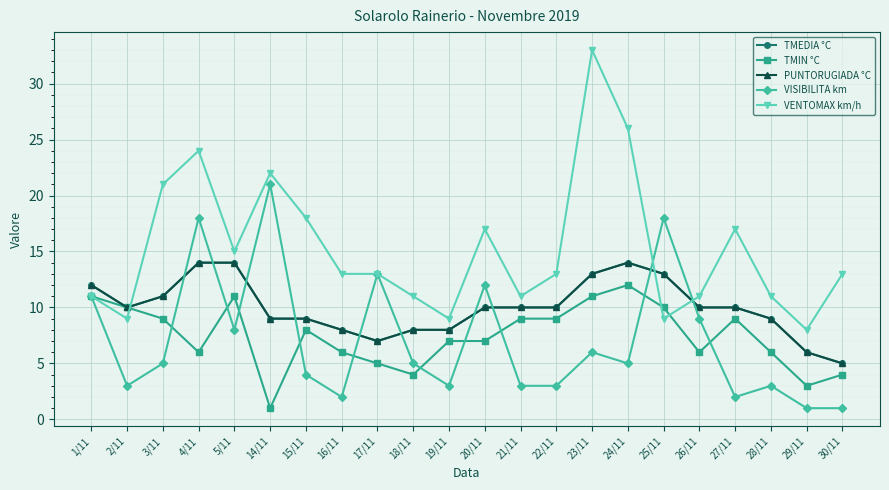

The value of VISIBILITA km at 15/11 is 4. True or false?

True